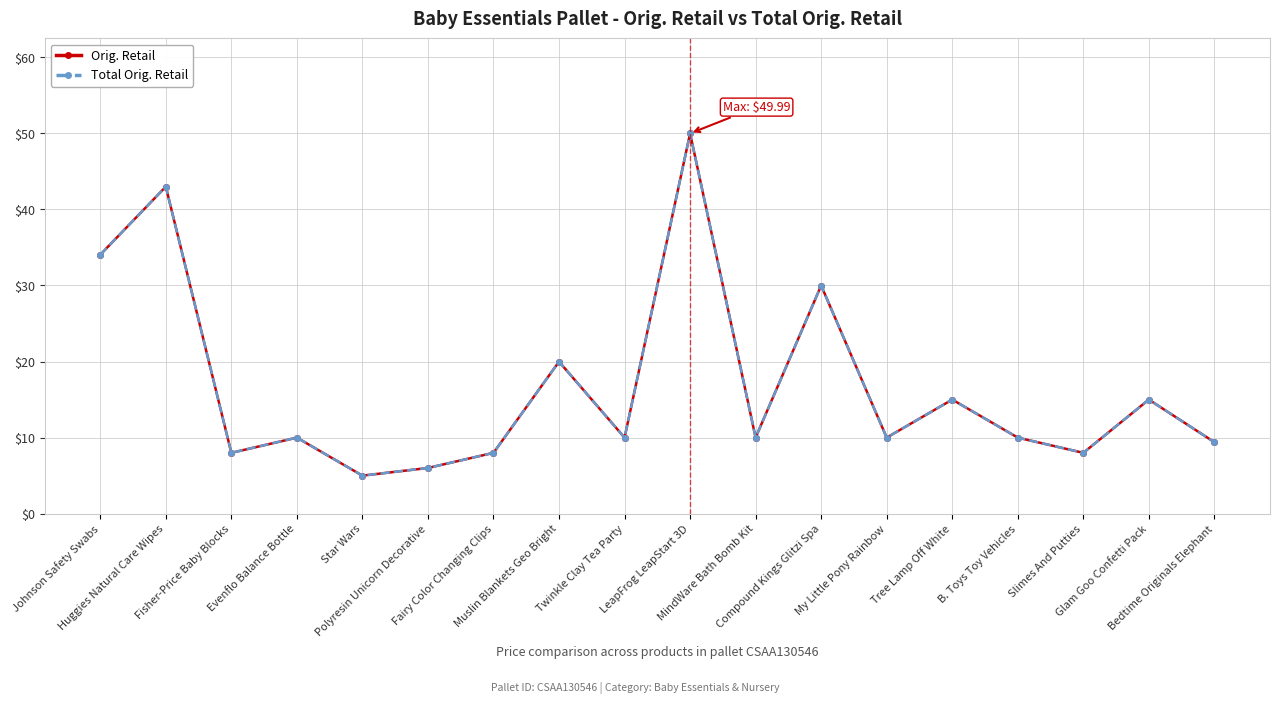

Reading left to right, list all the values displayed in this chart.

Orig. Retail: Johnson Safety Swabs=34.0	Huggies Natural Care Wipes=43.0	Fisher-Price Baby Blocks=8.0	Evenflo Balance Bottle=10.0	Star Wars=5.0	Polyresin Unicorn Decorative=6.0	Fairy Color Changing Clips=8.0	Muslin Blankets Geo Bright=20.0	Twinkle Clay Tea Party=10.0	LeapFrog LeapStart 3D=50.0	MindWare Bath Bomb Kit=10.0	Compound Kings Glitzi Spa=30.0	My Little Pony Rainbow=10.0	Tree Lamp Off White=15.0	B. Toys Toy Vehicles=10.0	Slimes And Putties=8.0	Glam Goo Confetti Pack=15.0	Bedtime Originals Elephant=9.4
Total Orig. Retail: Johnson Safety Swabs=34.0	Huggies Natural Care Wipes=43.0	Fisher-Price Baby Blocks=8.0	Evenflo Balance Bottle=10.0	Star Wars=5.0	Polyresin Unicorn Decorative=6.0	Fairy Color Changing Clips=8.0	Muslin Blankets Geo Bright=20.0	Twinkle Clay Tea Party=10.0	LeapFrog LeapStart 3D=50.0	MindWare Bath Bomb Kit=10.0	Compound Kings Glitzi Spa=30.0	My Little Pony Rainbow=10.0	Tree Lamp Off White=15.0	B. Toys Toy Vehicles=10.0	Slimes And Putties=8.0	Glam Goo Confetti Pack=15.0	Bedtime Originals Elephant=9.4